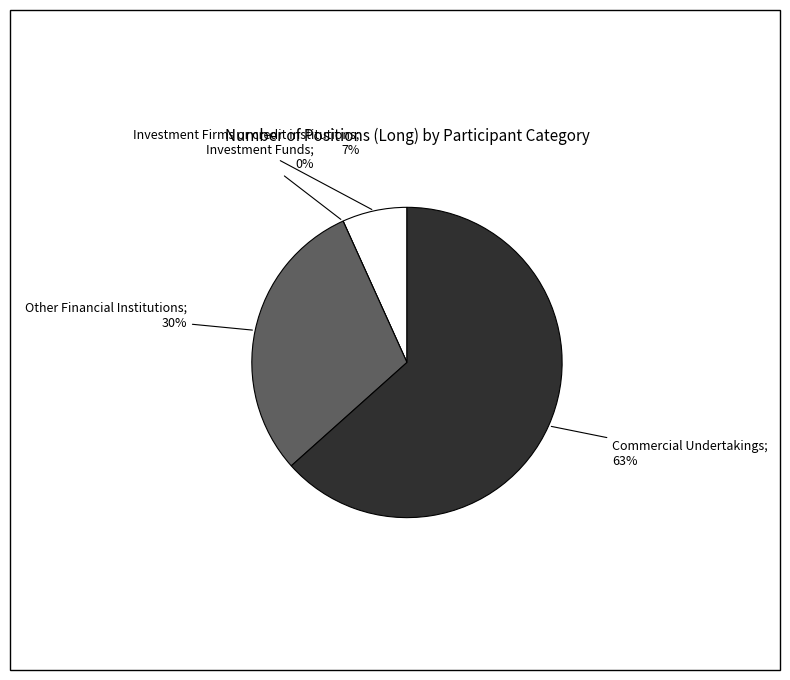

To the nearest percent, what is the difference between the largest and smallest slice percentages?

63%